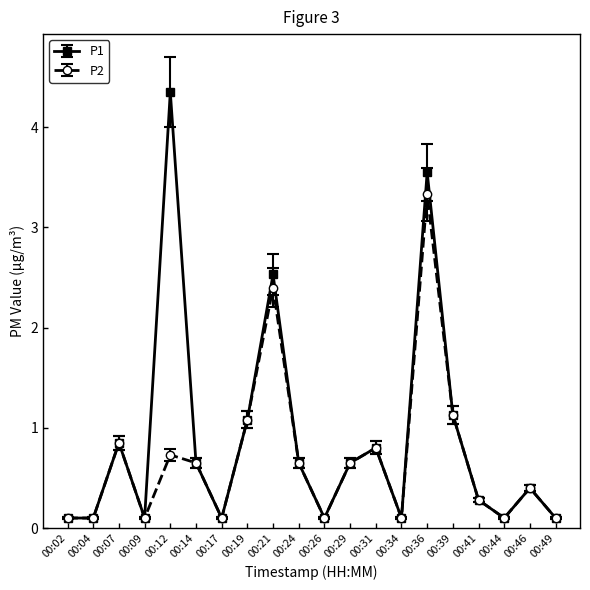

True or false: P1 has a value of 1.2 at 00:12.

False